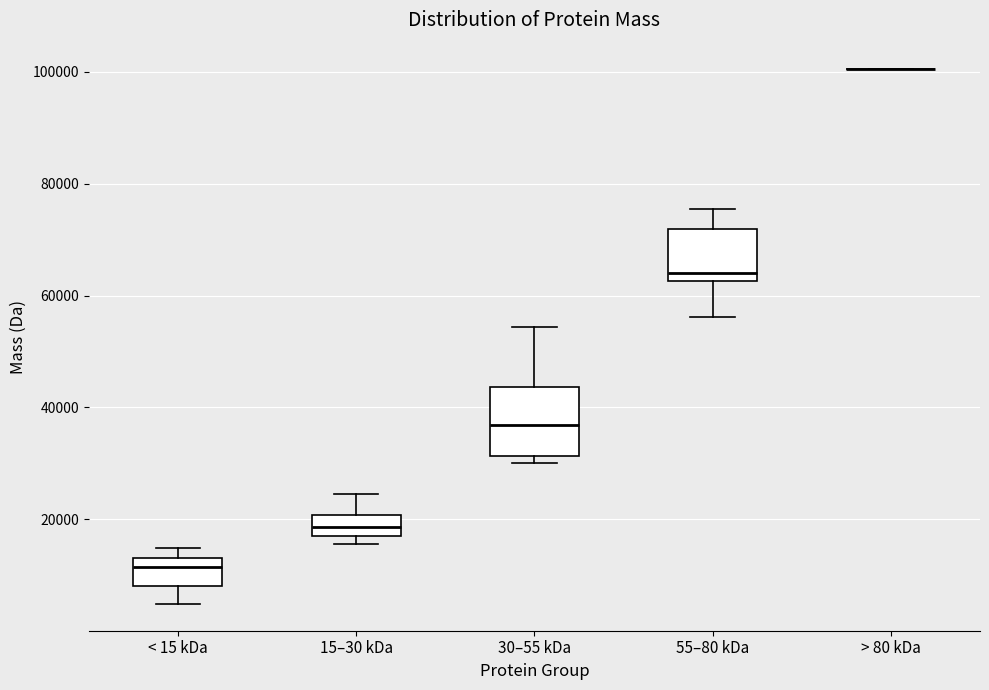

Reading left to right, transcribe this box plot: for each box, give where its median line is, the range the box spans, and where its two whiskers end, as read against the y-axis. The values are not printed on the chart, so give them approximately, as read against the axis.

< 15 kDa: median 12000, box 8000 to 14000, whiskers 4000 to 14000 (just above the box's upper edge)
15–30 kDa: median 18000 (inside the box), box 18000 to 20000, whiskers 16000 to 24000
30–55 kDa: median 36000, box 32000 to 44000, whiskers 30000 to 54000
55–80 kDa: median 64000, box 62000 to 72000, whiskers 56000 to 76000
> 80 kDa: box collapsed to a line at 100000, whiskers 100000 to 100000